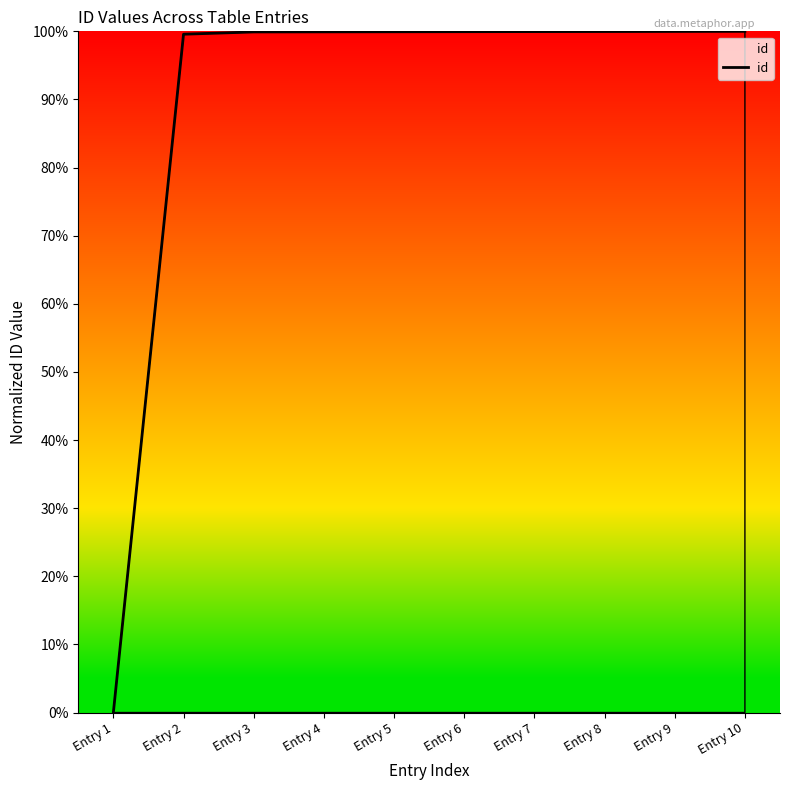

What is the difference between the maximum and minimum values?

100.0